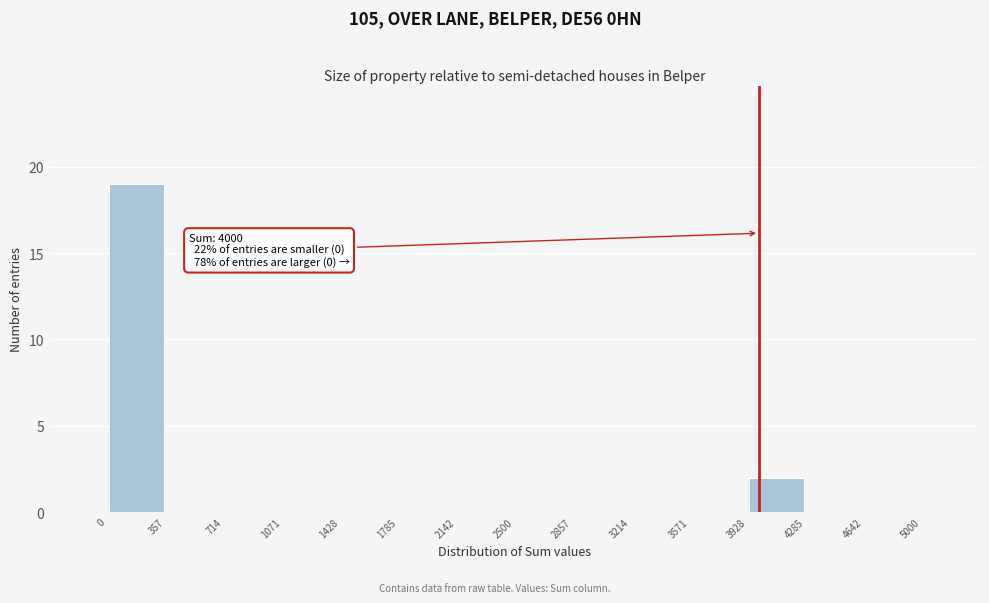

Over which range of the x-axis is the bar tallest?

0 to 357